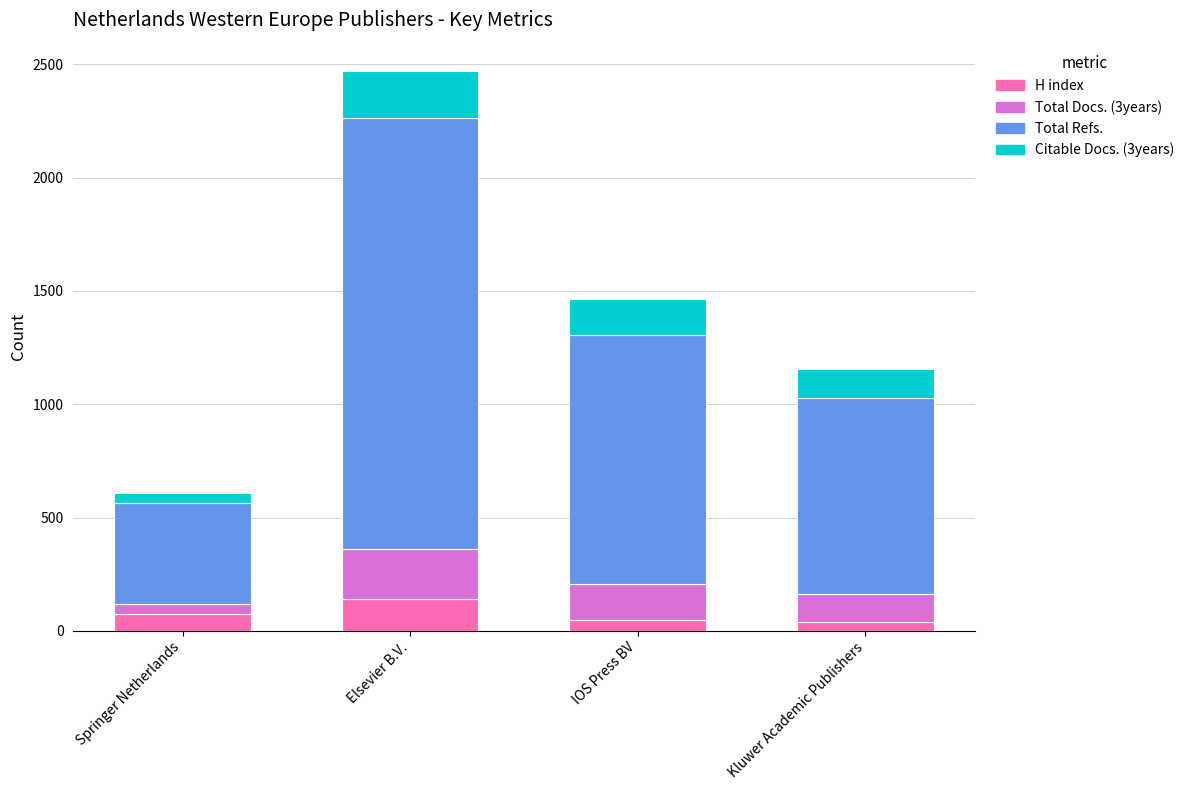

Is it true that H index equals 251 at Elsevier B.V.?

False